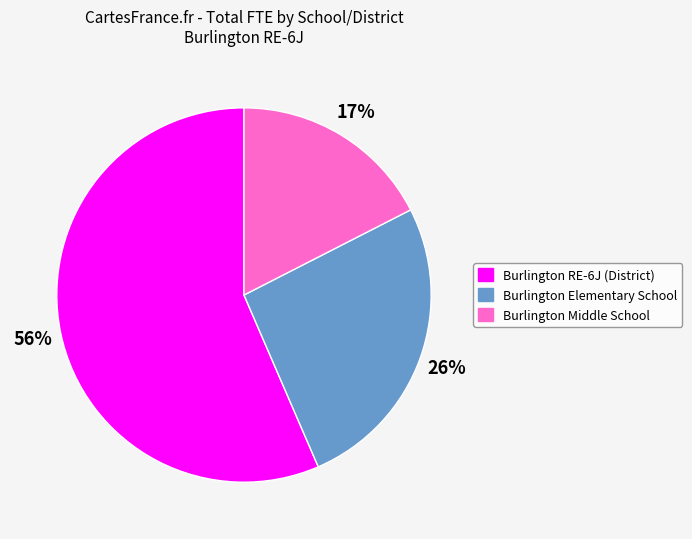

How many slices are in this pie chart?

3